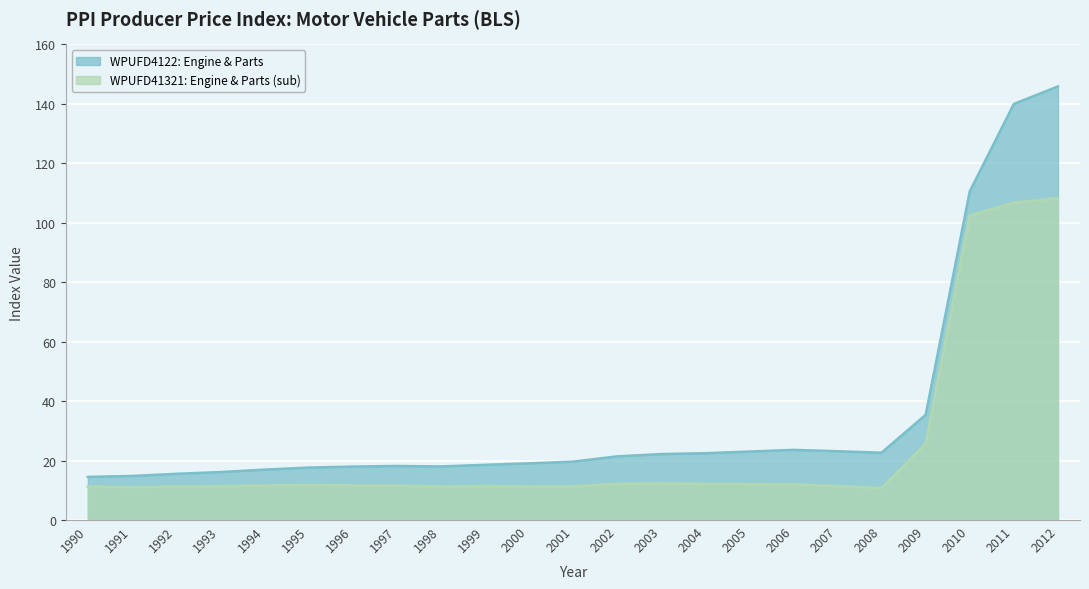

What is the maximum value for Motor vehicle gasoline engine and parts (WPUFD41321)?

108.2